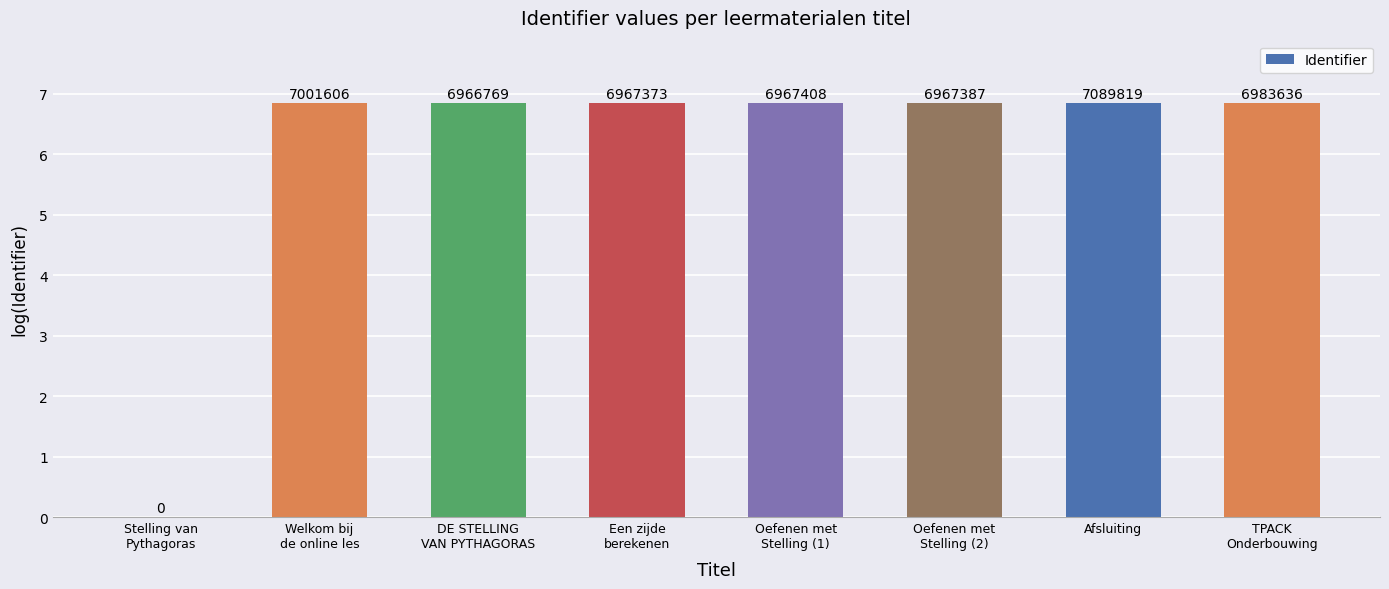

What is the sum of all values?

47.9